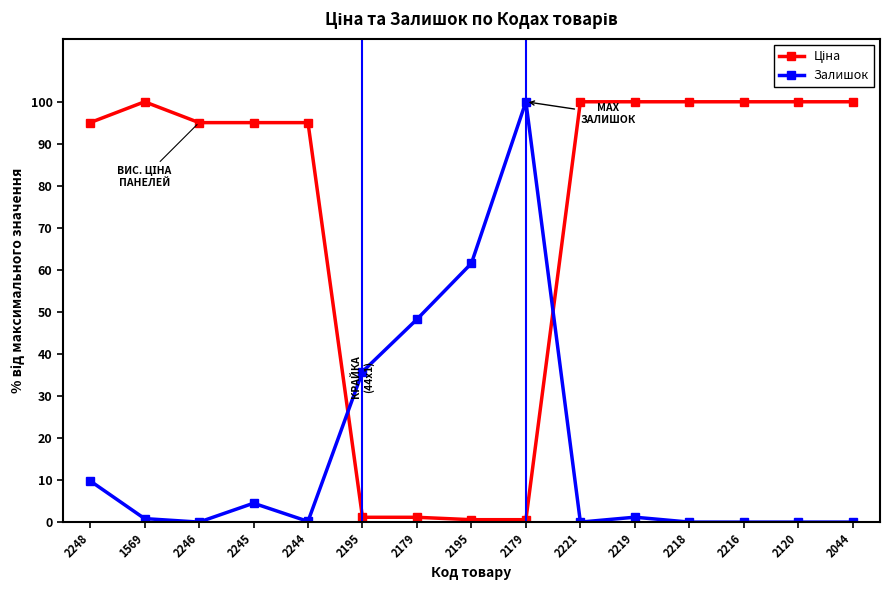

How many lines are shown in the chart?

2